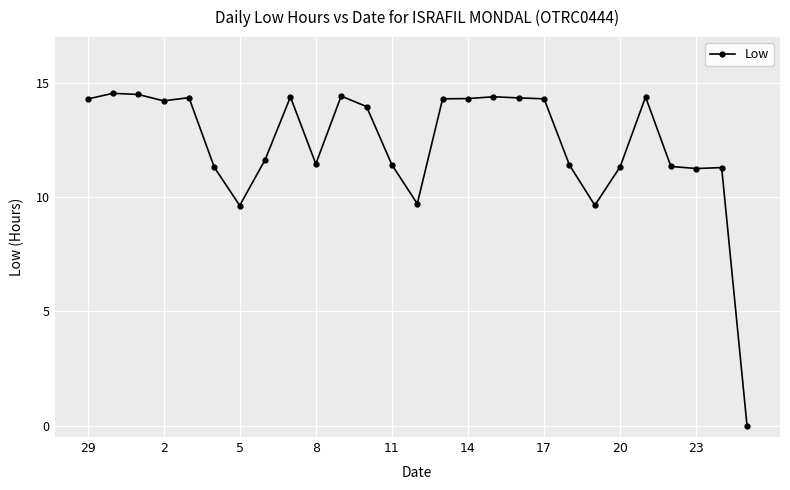

What is the value of the 15th point from the left?

14.3